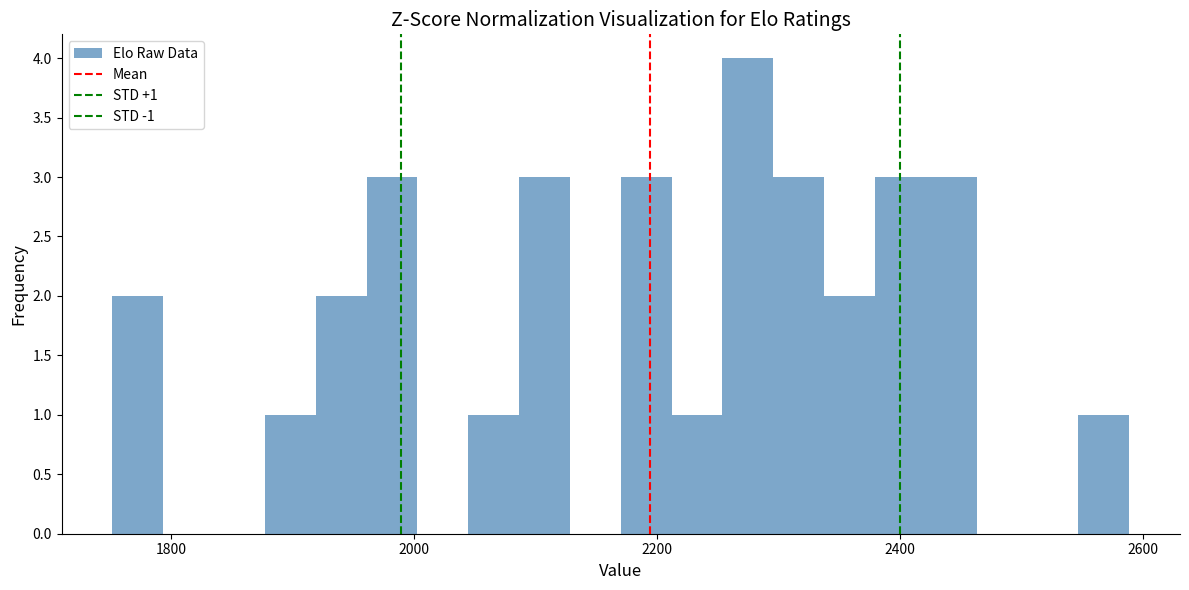

Read against the x-axis, roughly where is the centre of the tallest bar?

2280